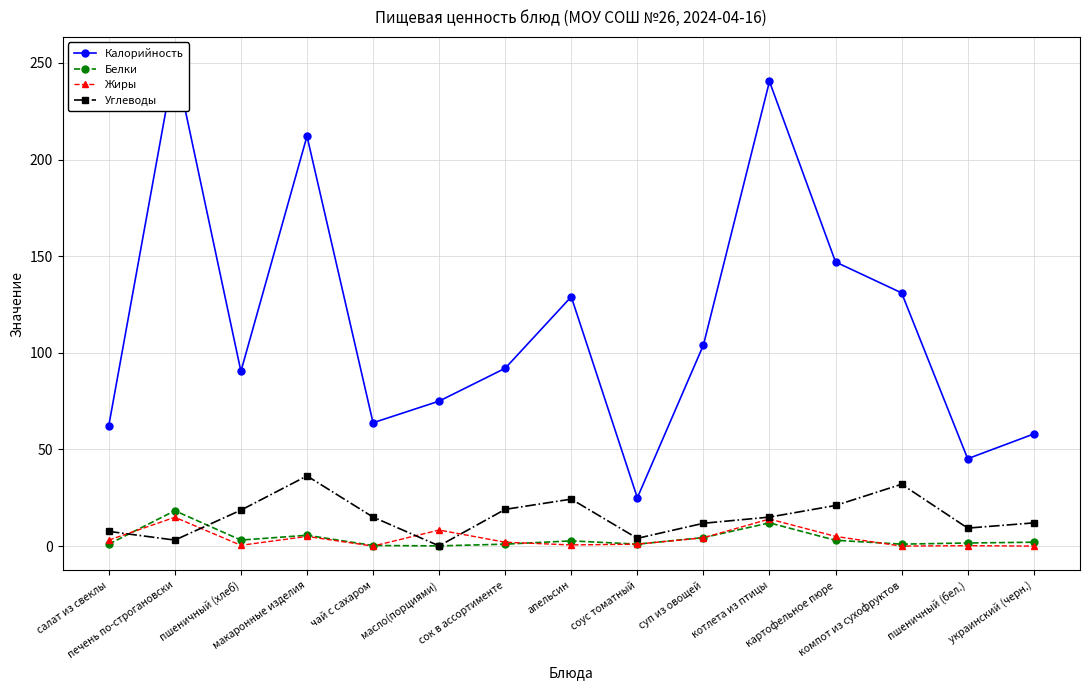

Reading right to left, what are all the values shown in this chart?

Калорийность: украинский (черн.)=58.0	пшеничный (бел.)=45.2	компот из сухофруктов=131.0	картофельное пюре=147.0	котлета из птицы=240.4	суп из овощей=104.0	соус томатный=25.0	апельсин=129.0	сок в ассортименте=92.0	масло(порциями)=75.0	чай с сахаром=63.8	макаронные изделия=212.1	пшеничный (хлеб)=90.4	печень по-строгановски=250.9	салат из свеклы=62.3
Белки: украинский (черн.)=2.0	пшеничный (бел.)=1.6	компот из сухофруктов=1.0	картофельное пюре=3.0	котлета из птицы=12.0	суп из овощей=4.4	соус томатный=1.0	апельсин=2.7	сок в ассортименте=1.0	масло(порциями)=0.1	чай с сахаром=0.3	макаронные изделия=5.6	пшеничный (хлеб)=3.1	печень по-строгановски=18.3	салат из свеклы=1.0
Жиры: украинский (черн.)=0.0	пшеничный (бел.)=0.2	компот из сухофруктов=0.0	картофельное пюре=5.0	котлета из птицы=14.0	суп из овощей=4.3	соус томатный=1.0	апельсин=0.6	сок в ассортименте=2.0	масло(порциями)=8.3	чай с сахаром=0.0	макаронные изделия=5.0	пшеничный (хлеб)=0.4	печень по-строгановски=14.9	салат из свеклы=3.1
Углеводы: украинский (черн.)=12.0	пшеничный (бел.)=9.3	компот из сухофруктов=32.0	картофельное пюре=21.0	котлета из птицы=15.0	суп из овощей=11.8	соус томатный=4.0	апельсин=24.3	сок в ассортименте=19.0	масло(порциями)=0.1	чай с сахаром=15.0	макаронные изделия=36.3	пшеничный (хлеб)=18.6	печень по-строгановски=3.1	салат из свеклы=7.6